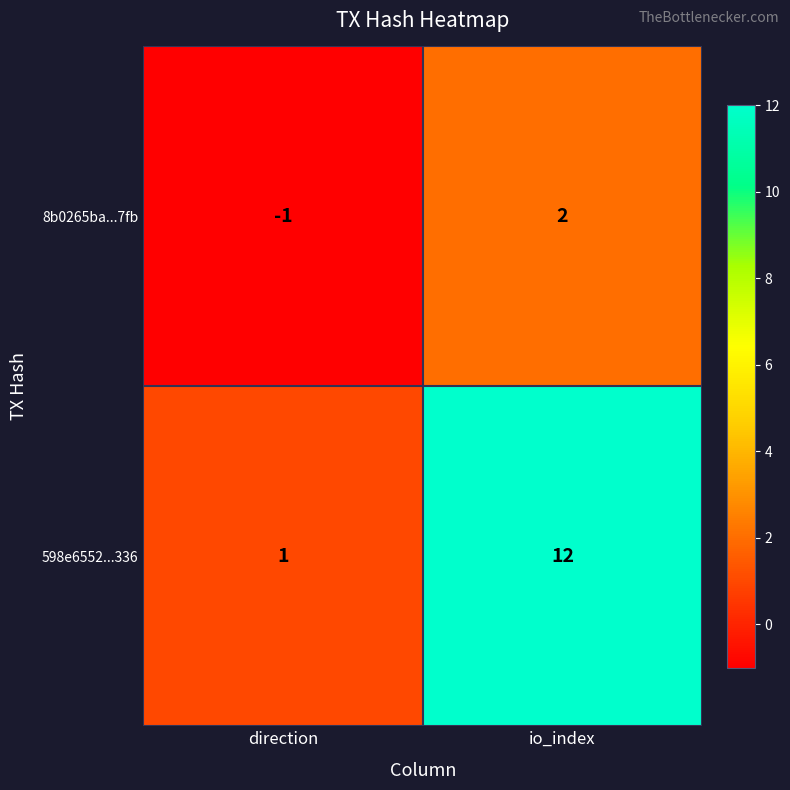

At how many categories does at least one series exceed 9?

1